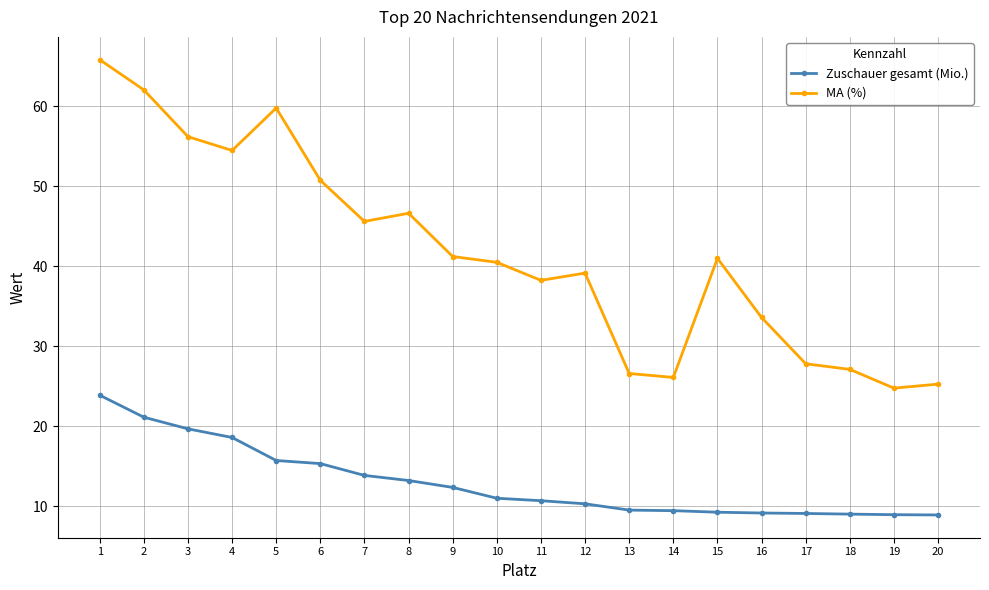

What is the average value of the Zuschauer gesamt (Mio.) series?

13.0